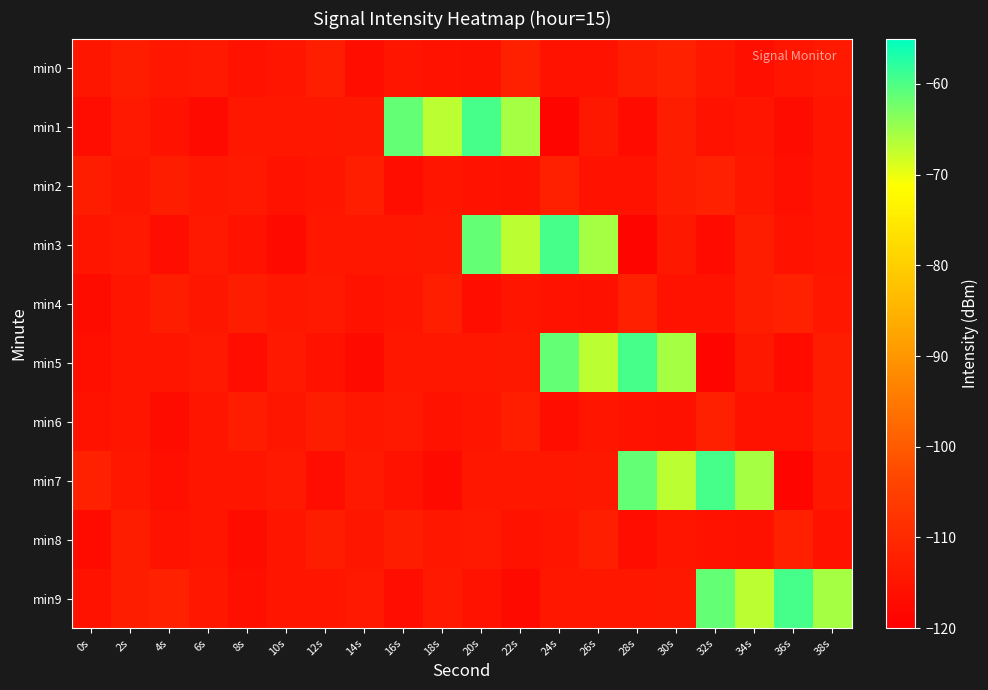

How many distinct data groups are displayed?

10